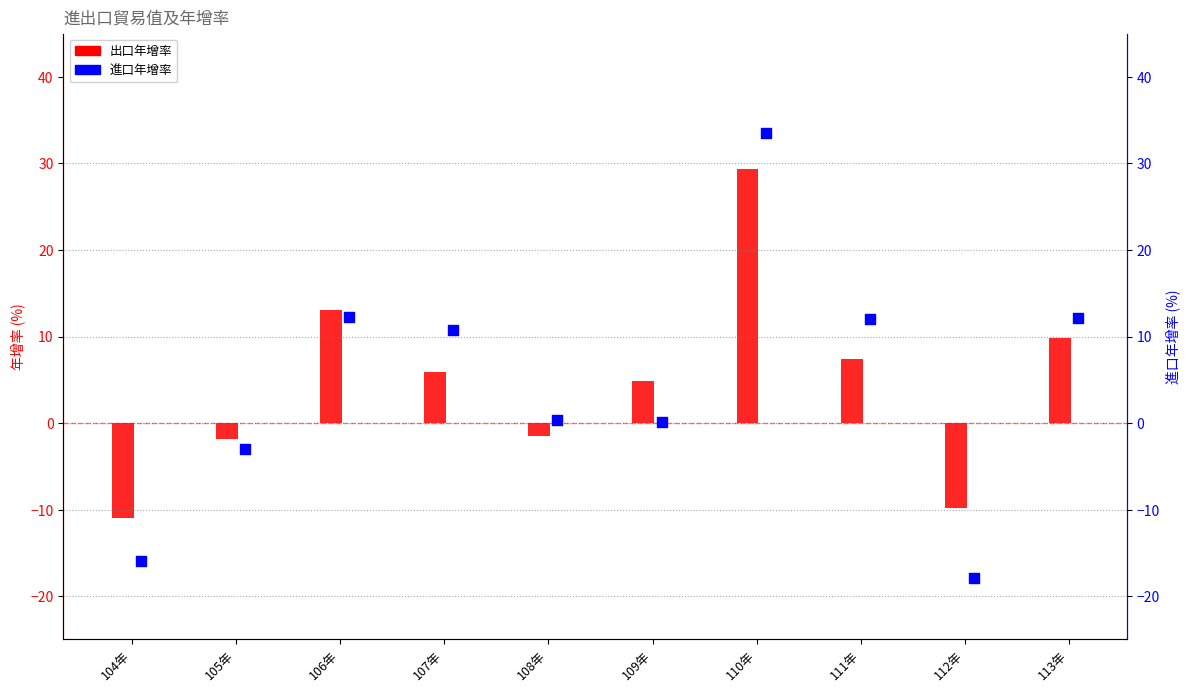

Between 109年 and 110年, which is larger?

110年